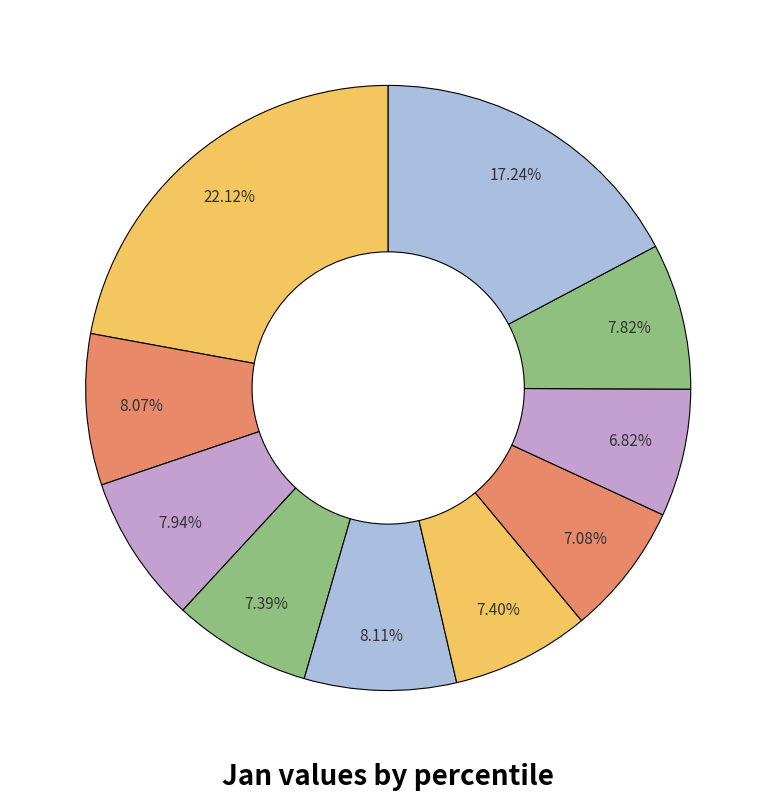

Which slice is the largest?

pct05